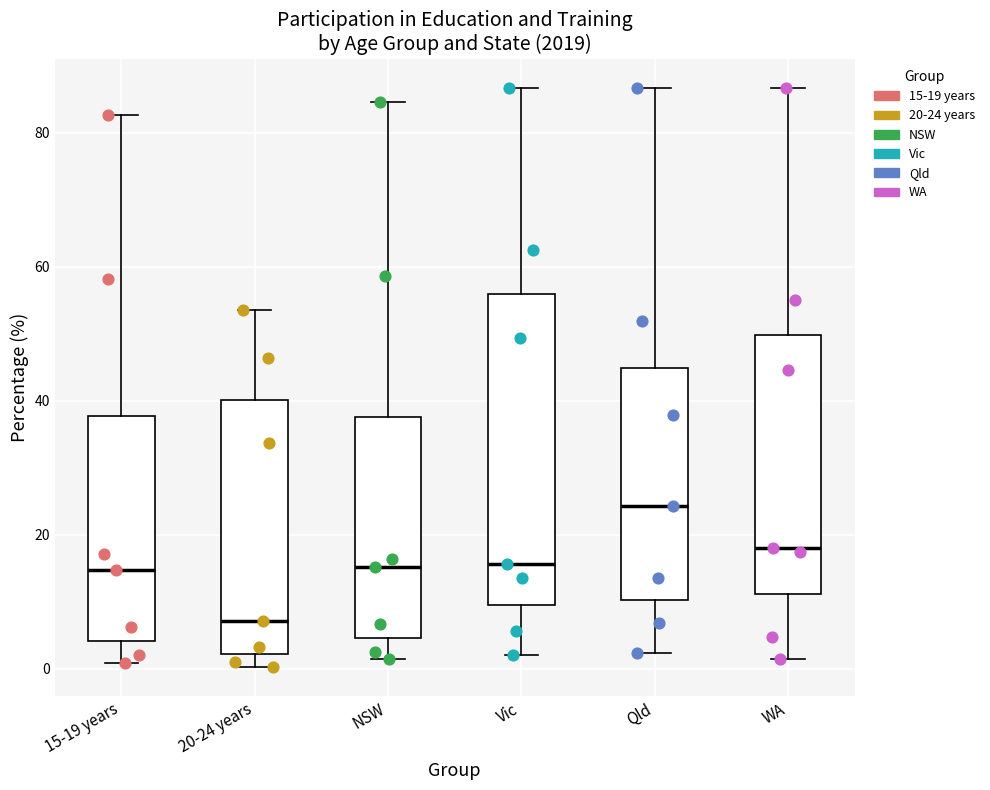

Which box's median line is the highest?

Qld